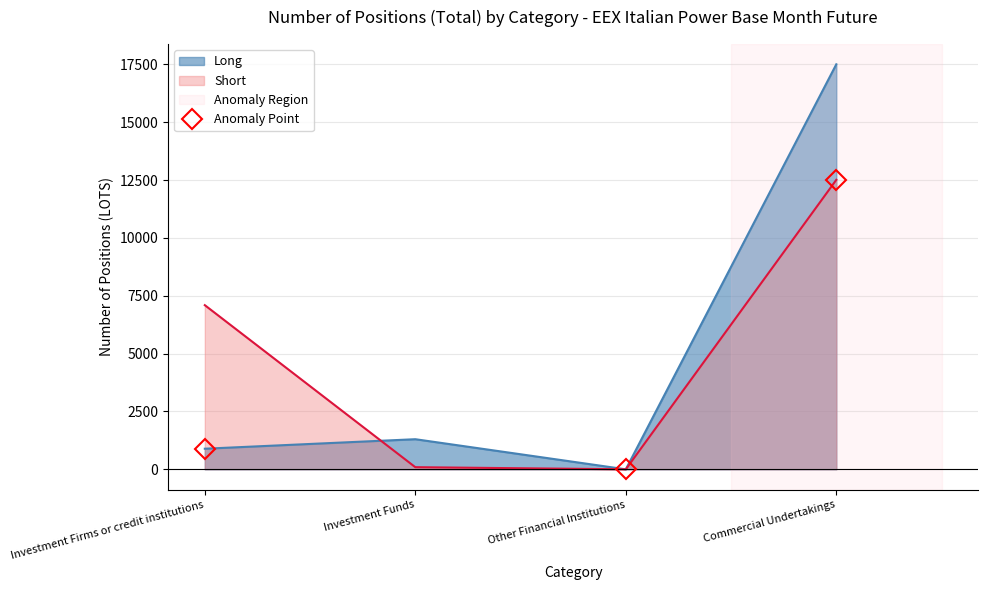

What is the label of the 3rd point from the right?

Investment Funds